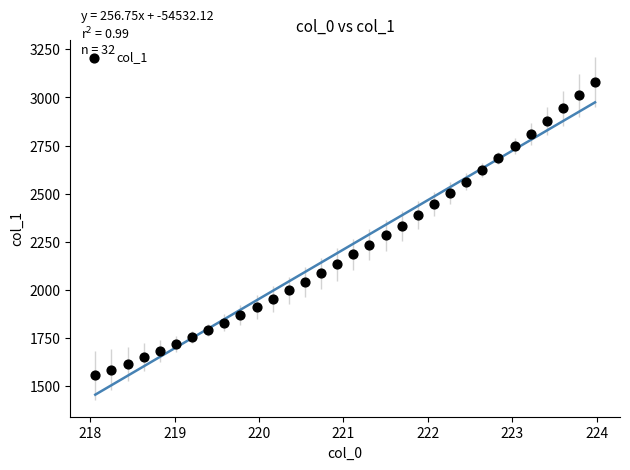

What is the range of Y values (max minus min)?

1525.2